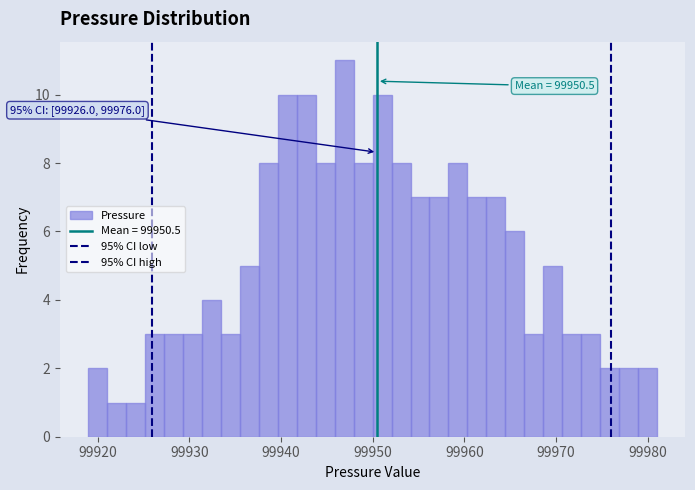

Read against the x-axis, roughly where is the centre of the tallest bar?

99947